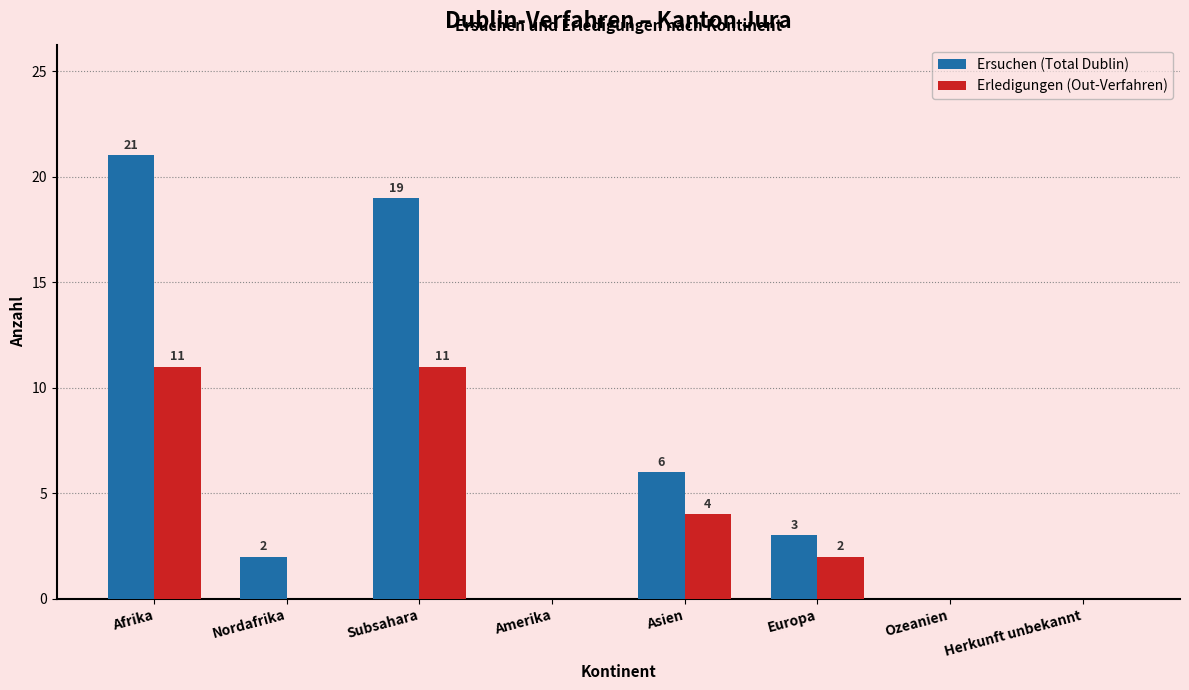

The Ersuchen (Total Dublin) series shows 19 at Subsahara. True or false?

True